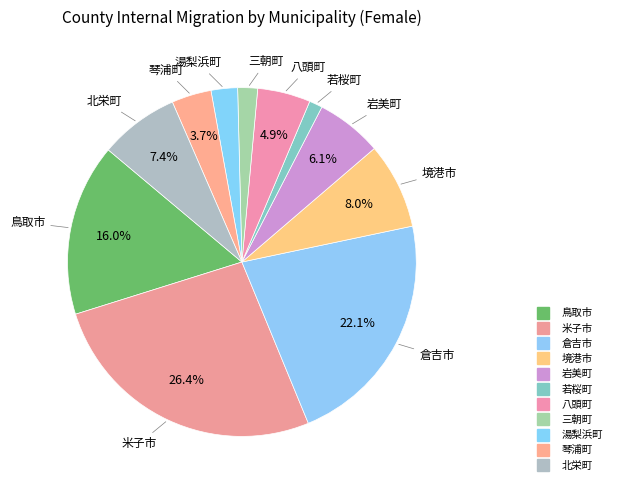

How many segments does this pie chart have?

11